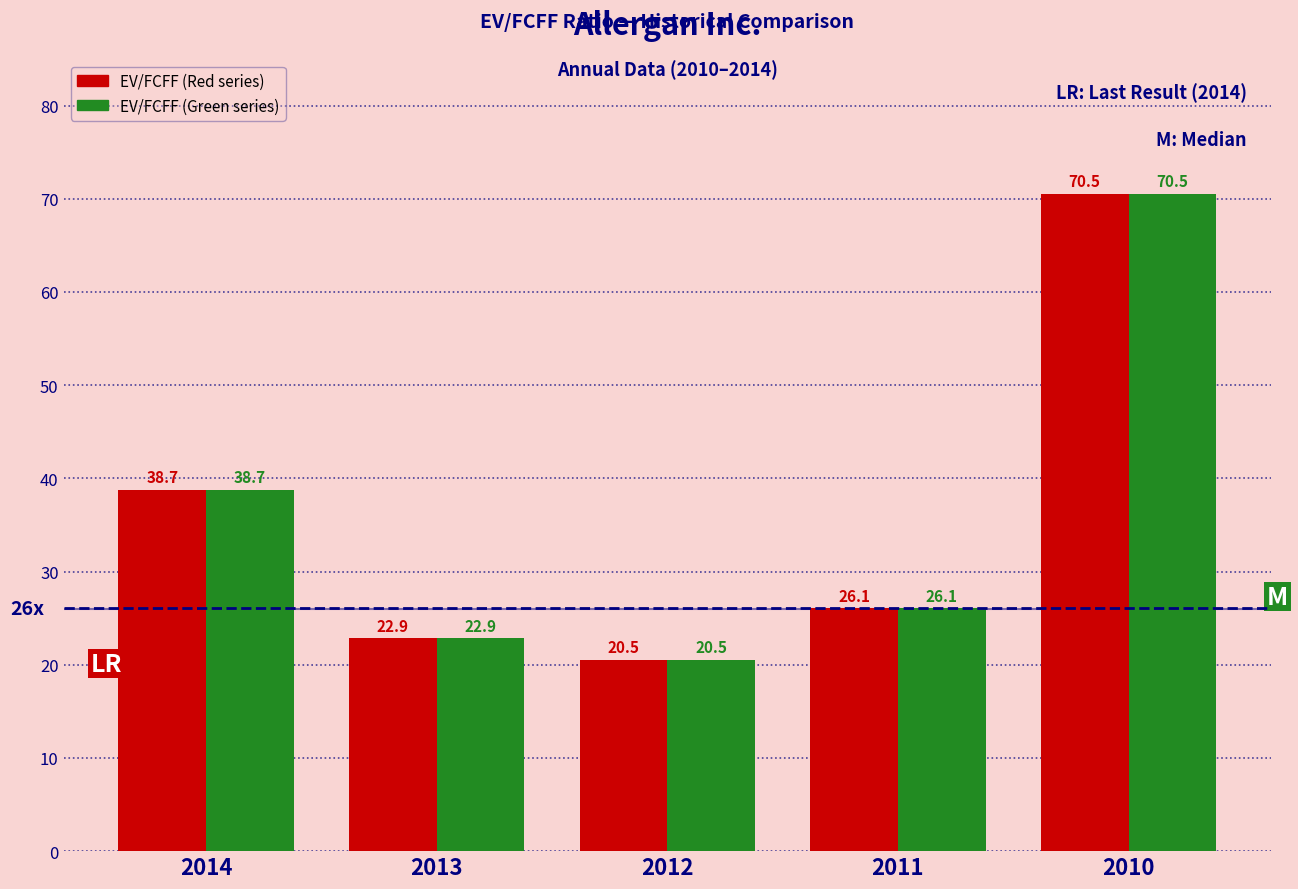

What is the smallest value displayed?

20.5